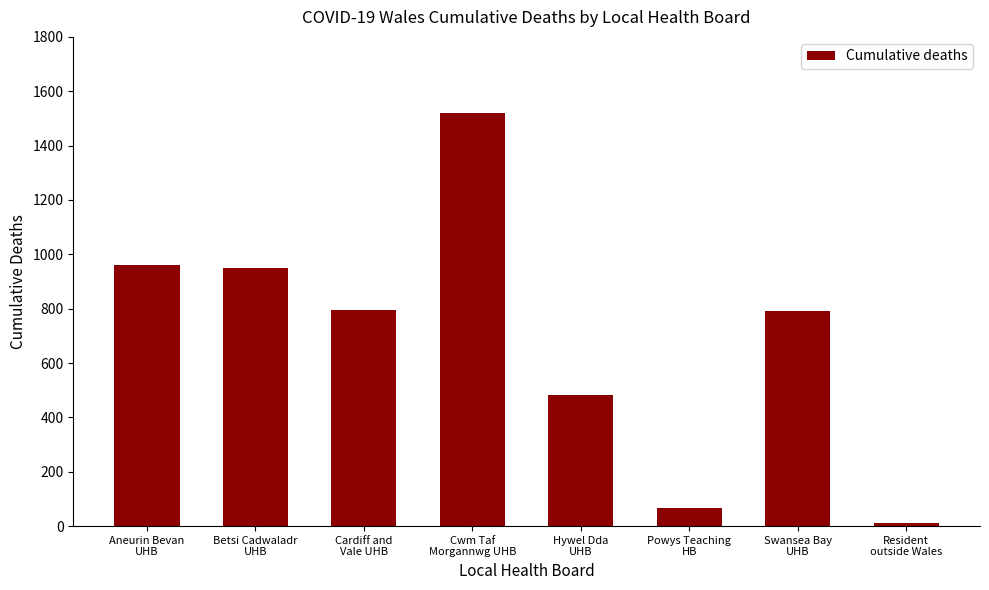

True or false: the data shows 492 at Cwm Taf
Morgannwg UHB.

False